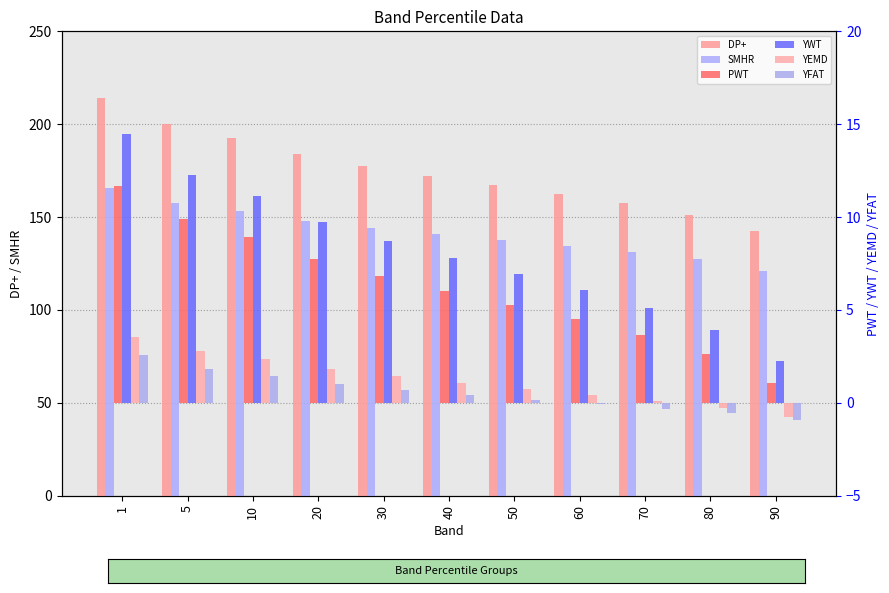

Is the value of DP+ at 80 greater than the value of YWT at 50?

Yes